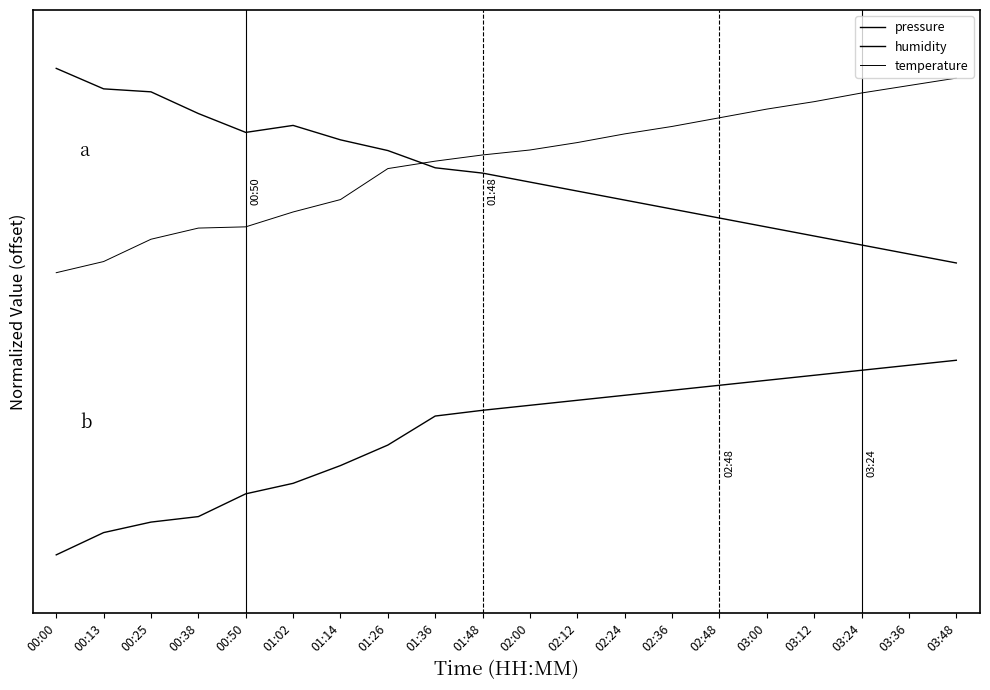

Reading right to left, list all the values displayed in this chart.

pressure: 1.5	1.5	1.6	1.6	1.7	1.7	1.8	1.8	1.9	1.9	2.0	2.0	2.1	2.1	2.2	2.2	2.3	2.4	2.4	2.5
humidity: 1.0	1.0	0.9	0.9	0.9	0.9	0.8	0.8	0.8	0.8	0.7	0.7	0.6	0.5	0.4	0.3	0.2	0.2	0.1	0.0
temperature: 2.5	2.4	2.4	2.3	2.3	2.2	2.2	2.2	2.1	2.1	2.1	2.0	2.0	1.8	1.8	1.7	1.7	1.6	1.5	1.4